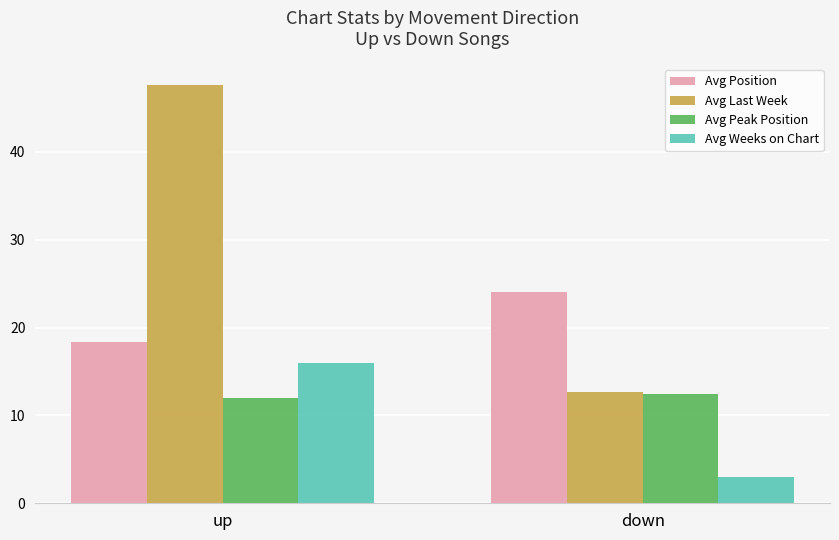

What is the sum of all Avg Position values?

42.4